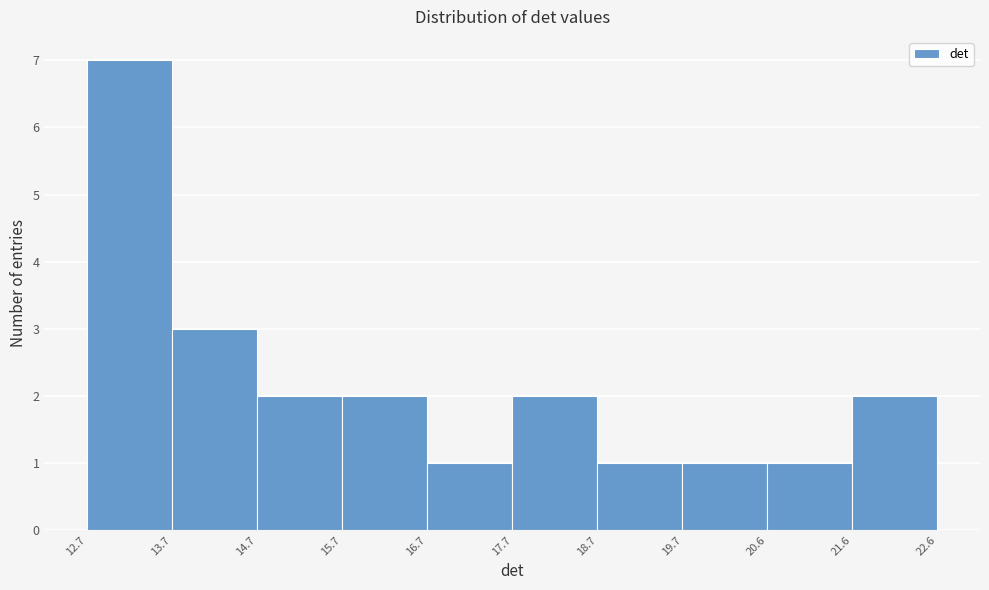

Reading left to right, transcribe this chart: for each bar, give the range it covers on the x-axis and its height. The values are not printed on the chart, so give them approximately, as read against the axis.

12.7 to 13.7: 7
13.7 to 14.7: 3
14.7 to 15.7: 2
15.7 to 16.7: 2
16.7 to 17.7: 1
17.7 to 18.7: 2
18.7 to 19.7: 1
19.7 to 20.6: 1
20.6 to 21.6: 1
21.6 to 22.6: 2